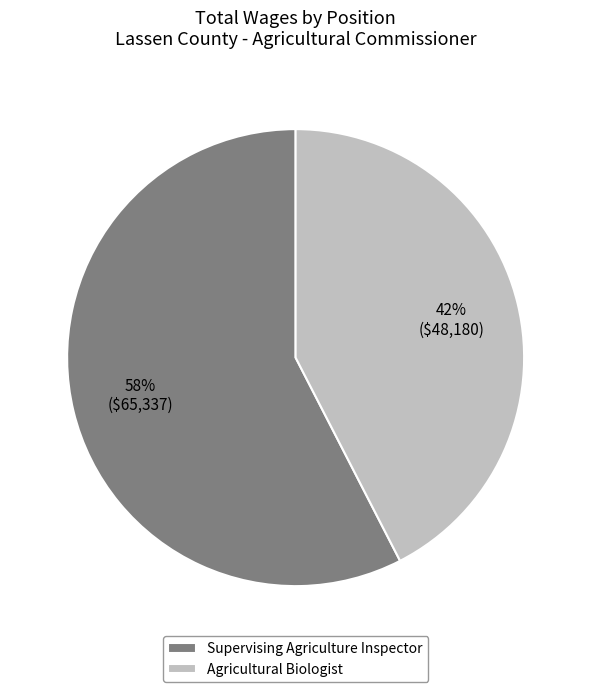

Which category has the smallest portion of the pie?

Agricultural Biologist